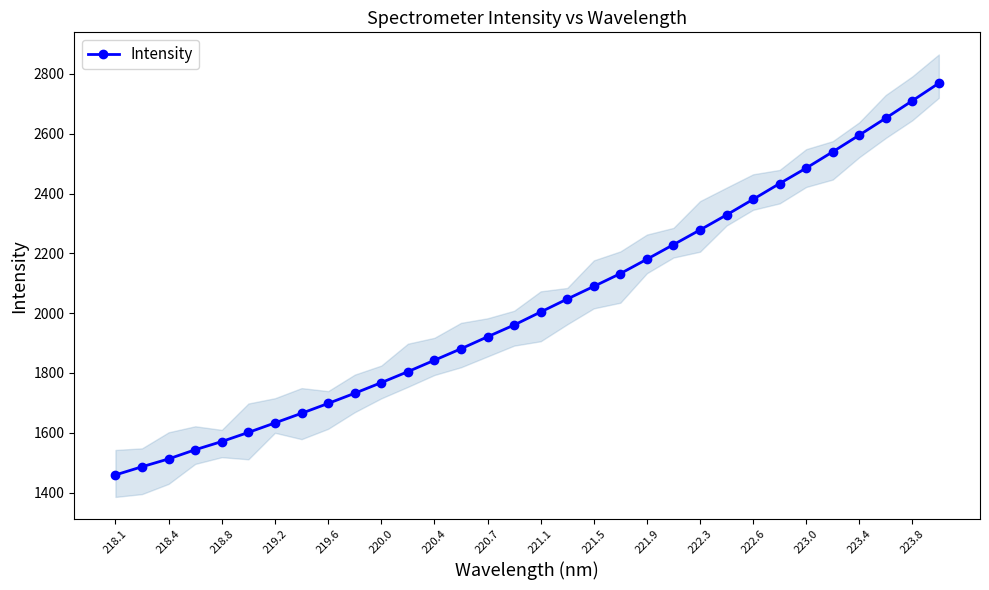

Is it true that Intensity equals 661.0 at 218.8?

False